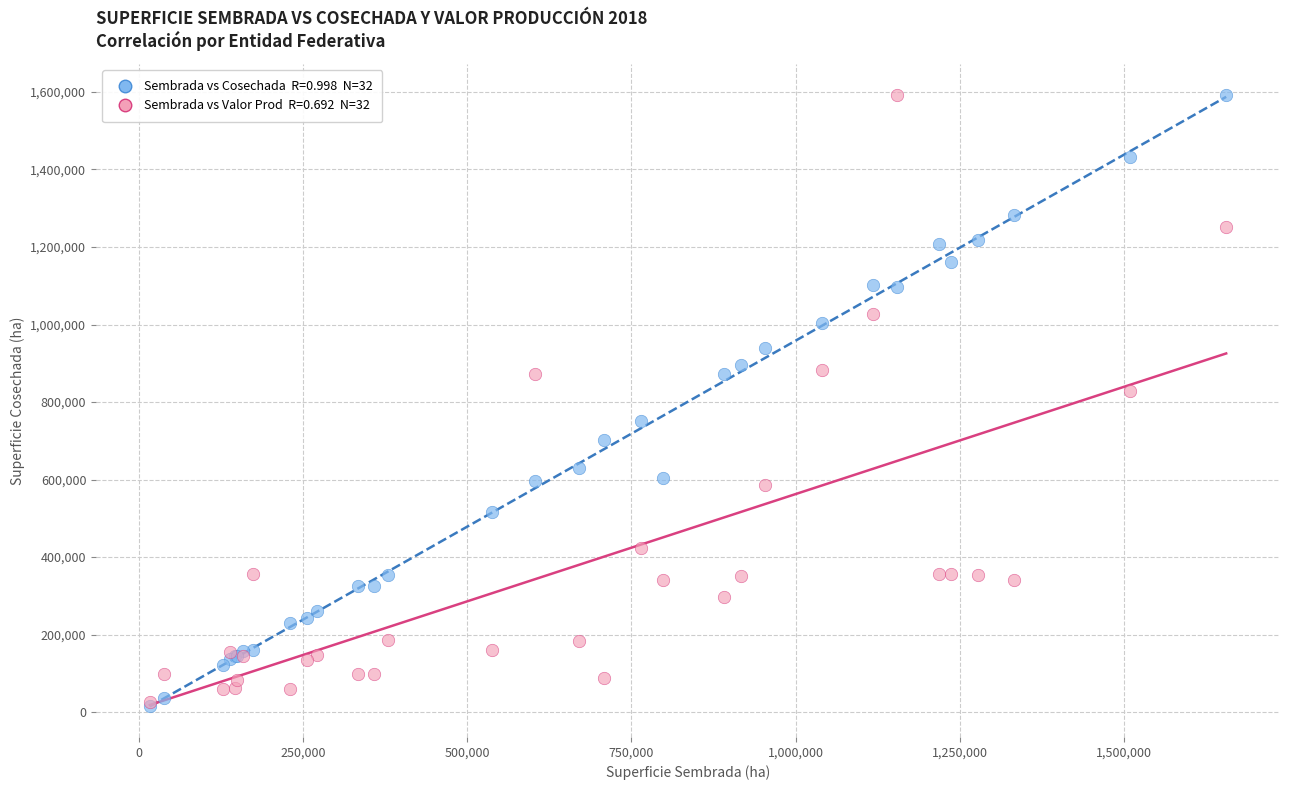

Across all series, what Y value is closest to 804700?

828790.1